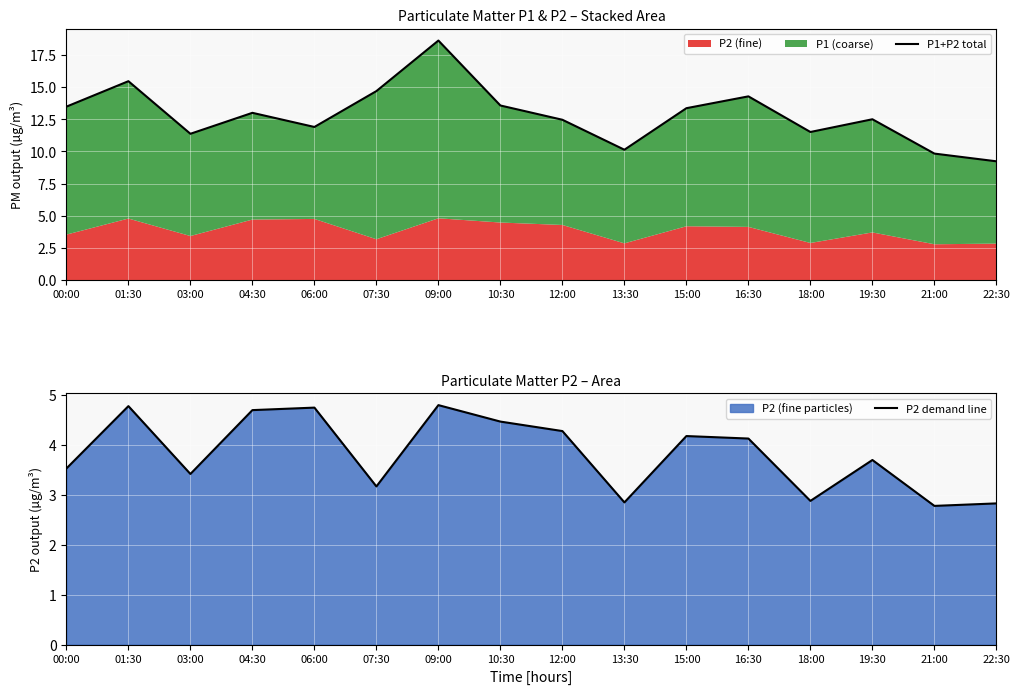

How many lines are shown in the chart?

2